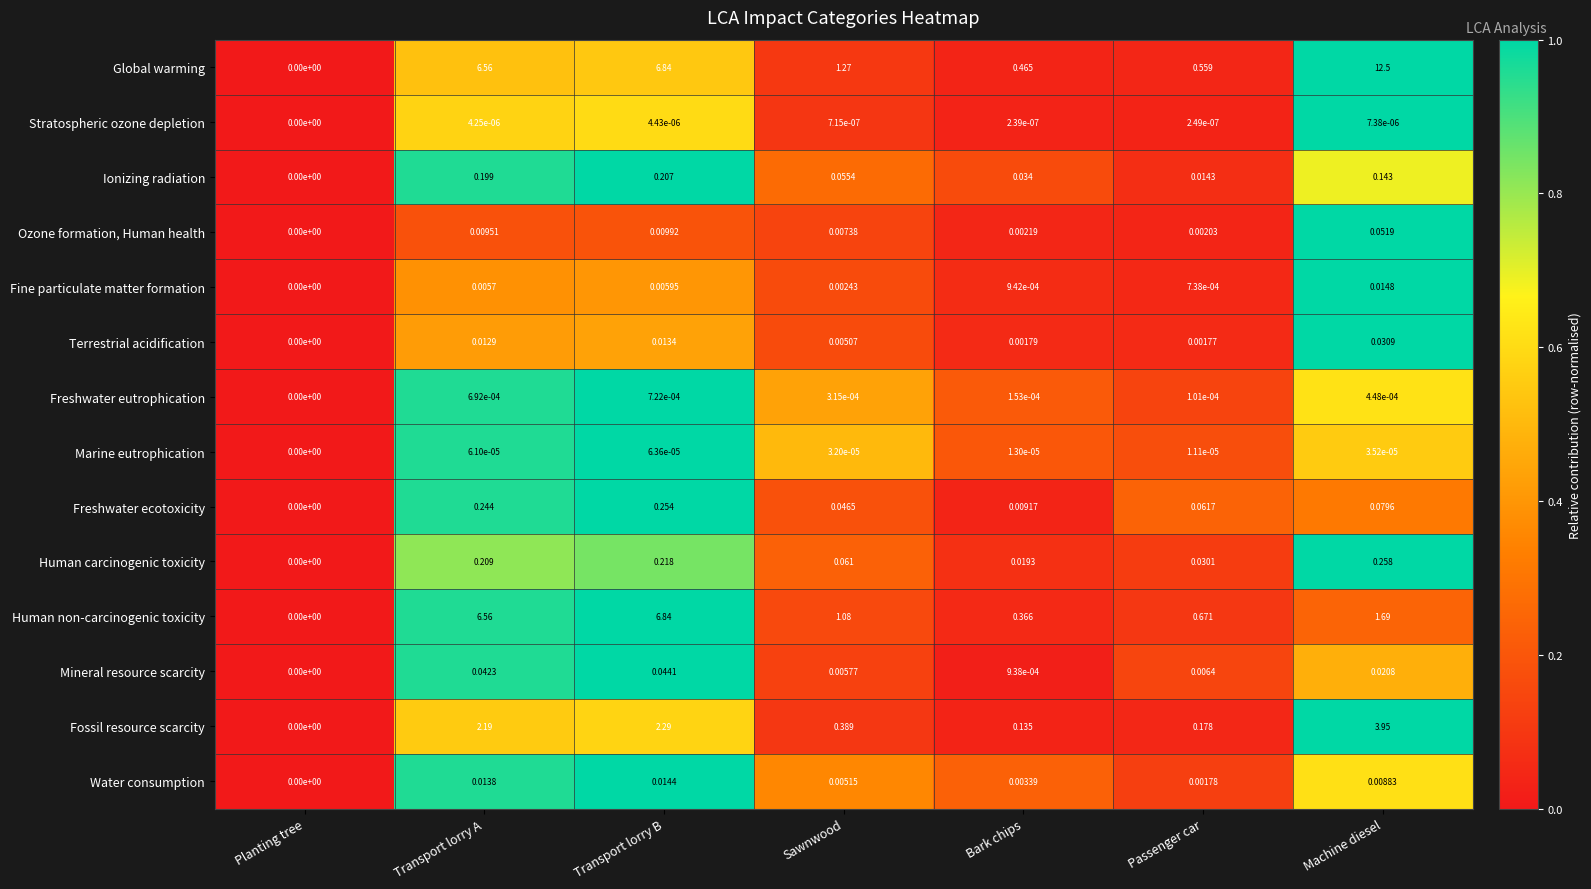

At which label is Ionizing radiation closest to 0?

Planting tree